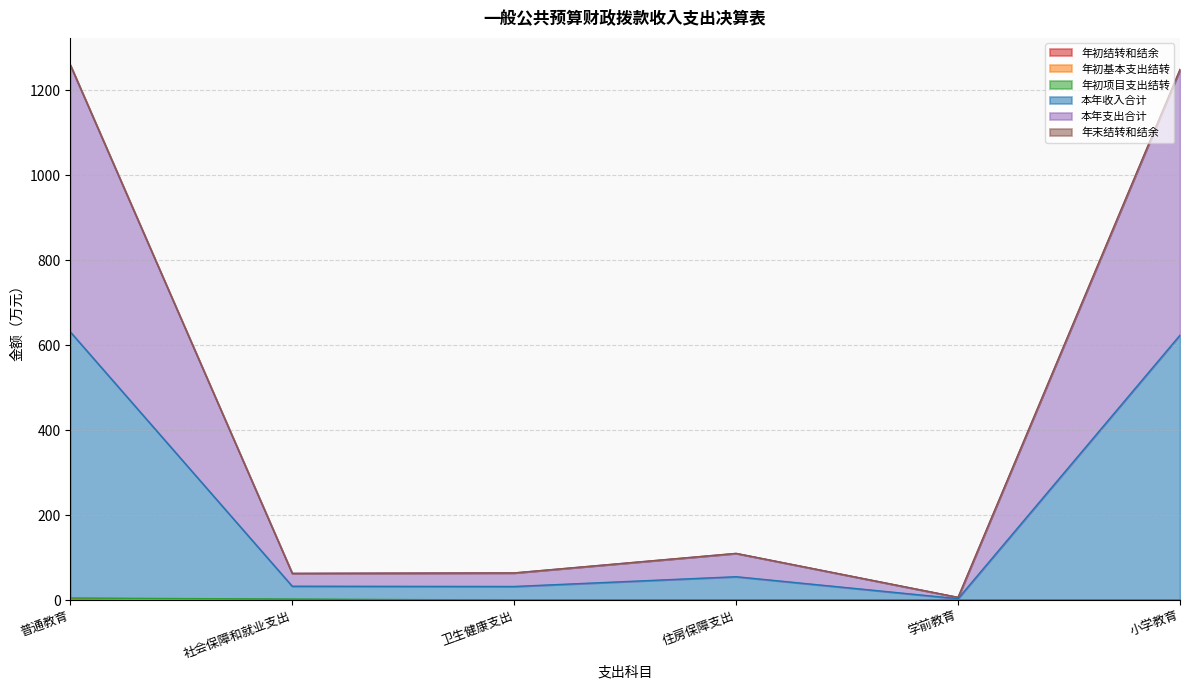

True or false: 本年支出合计 has a value of 506.8 at 普通教育.

False